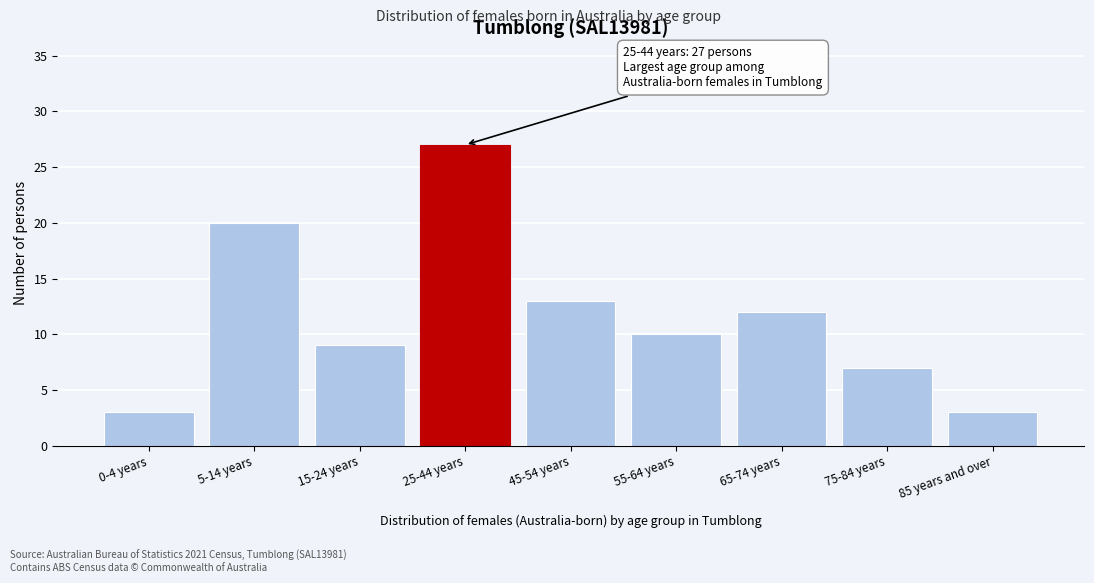

Reading left to right, transcribe all the data shown in this chart.

3	20	9	27	13	10	12	7	3